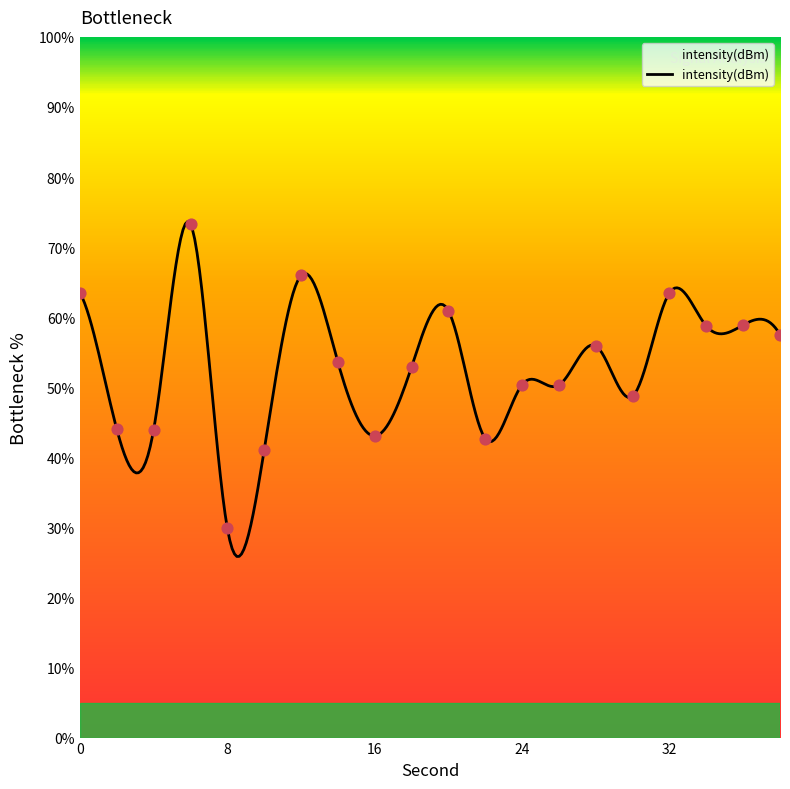

Approximately how many times larger is the value at 4 compared to 26?

0.9